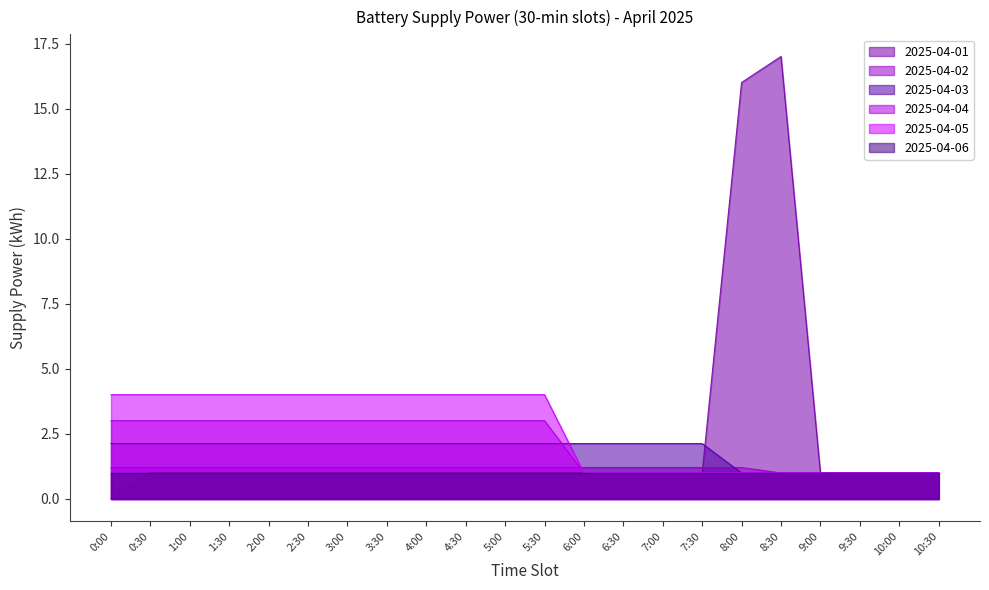

Which series has the largest range (max minus min)?

2025-04-01